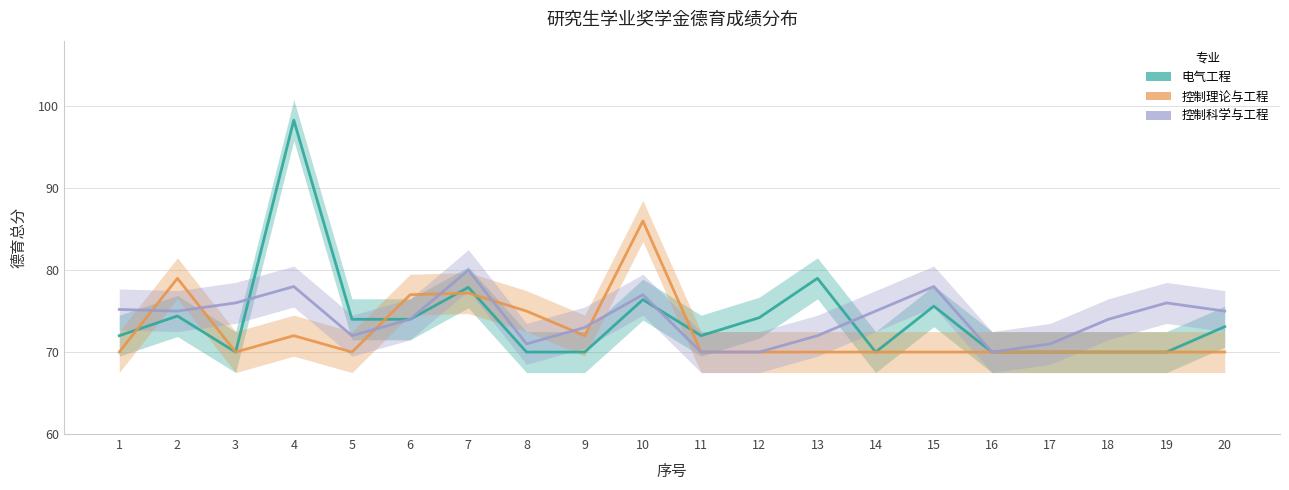

Between which two adjacent categories do 控制科学与工程 and 电气工程 first intersect?

3 and 4